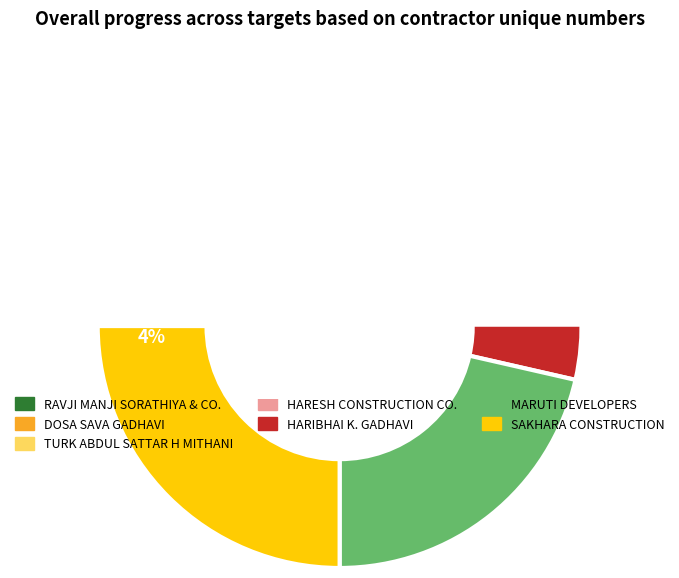

To the nearest percent, what is the difference between the largest and smallest slice percentages?

21%